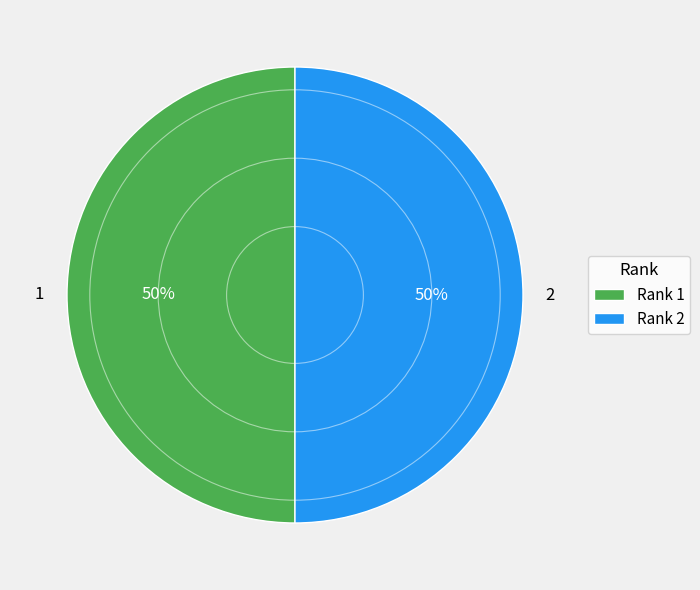

What is the ratio of the value at 1 to the value at 2?

1.0